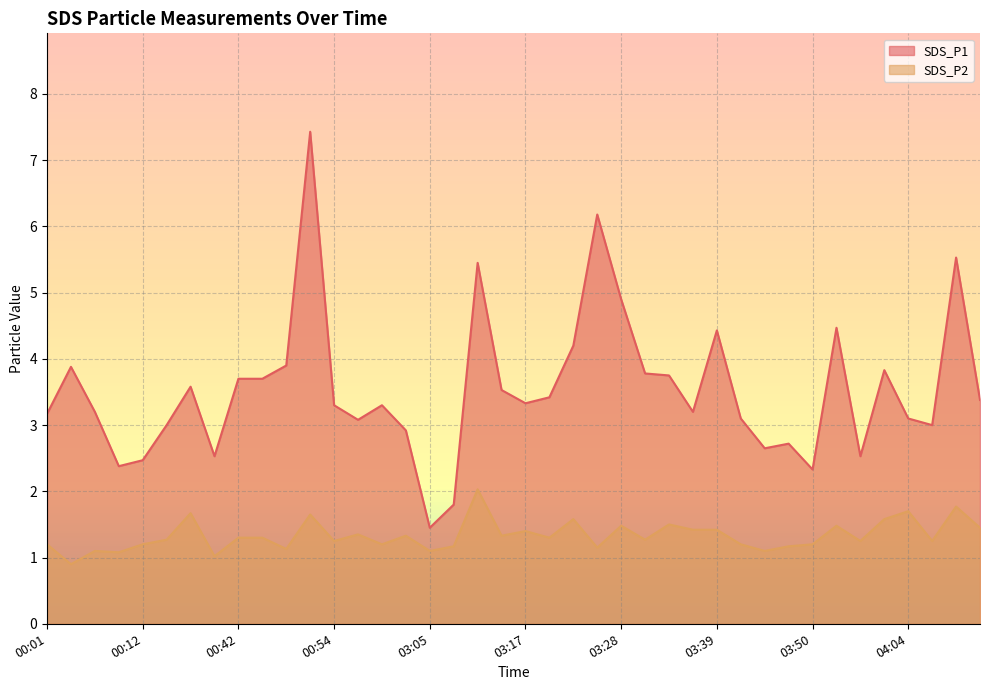

How many values in the SDS_P1 series are below 3?

10